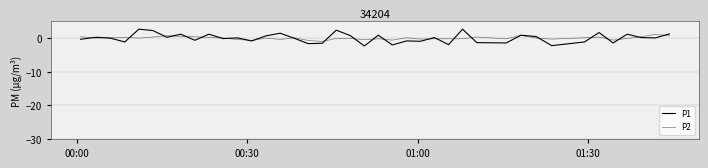

At which category does P2 reach its first local valley?

00:30